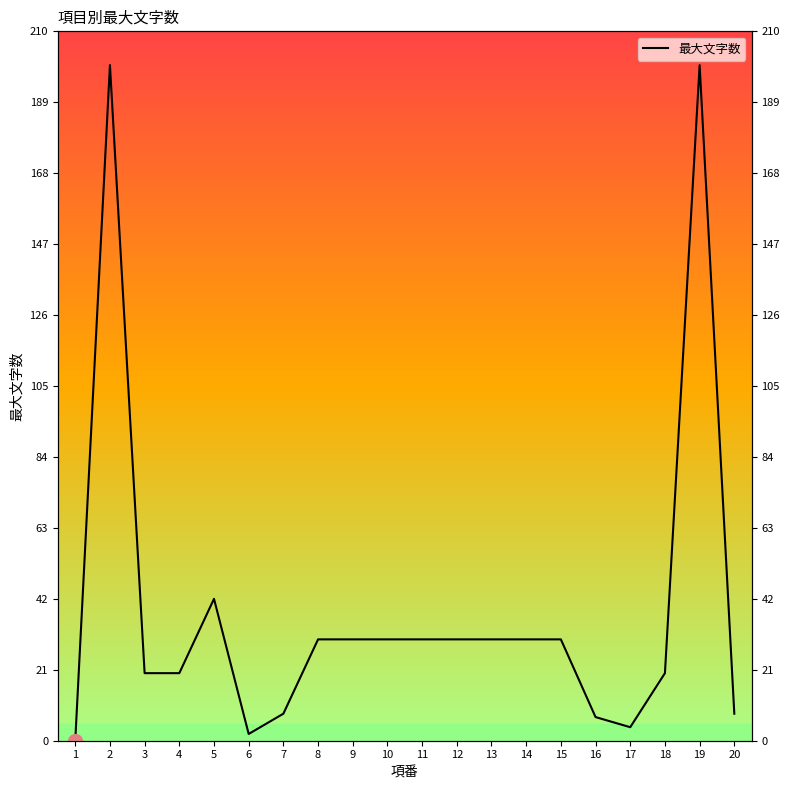

Is it true that the value at 3 is 20?

True